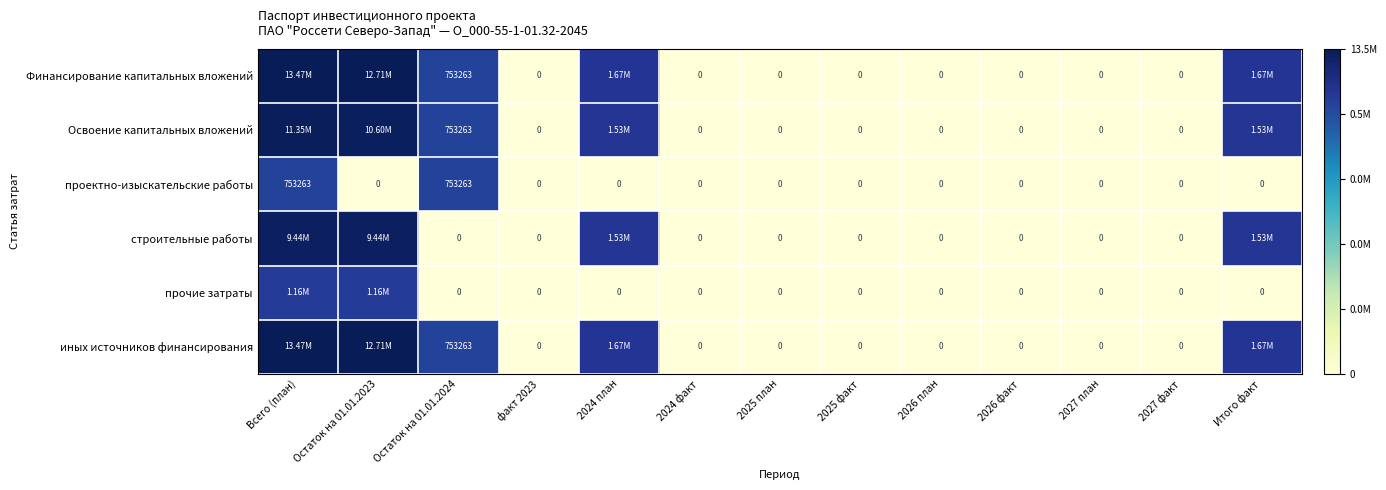

True or false: прочие затраты has a value of 0.0 at 2024 факт.

True